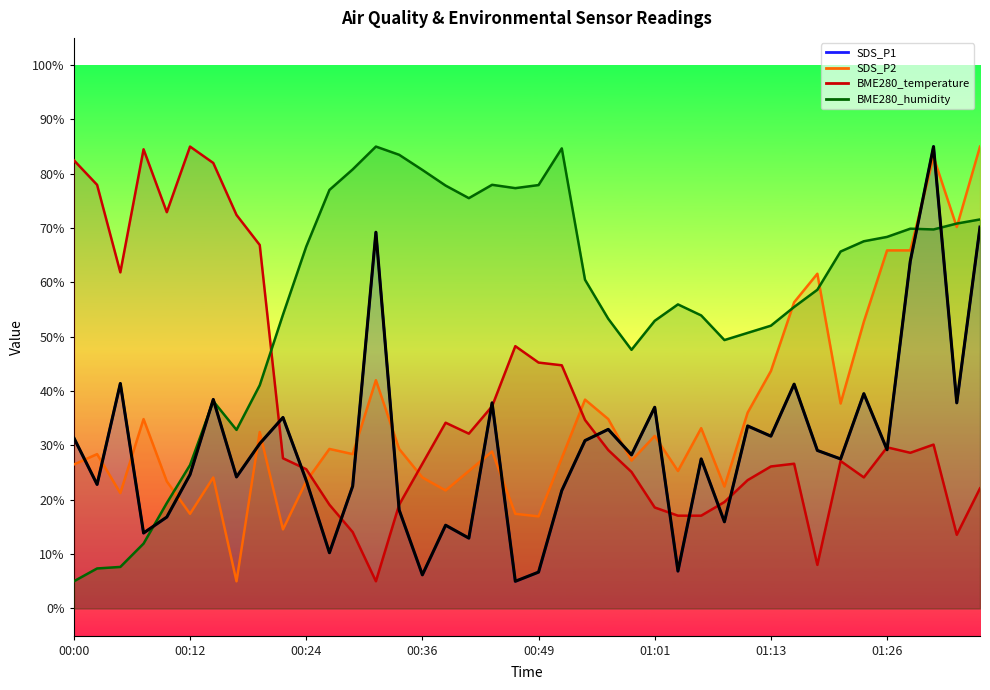

What are all the series names shown in the legend?

SDS_P1, SDS_P2, BME280_temperature, BME280_humidity